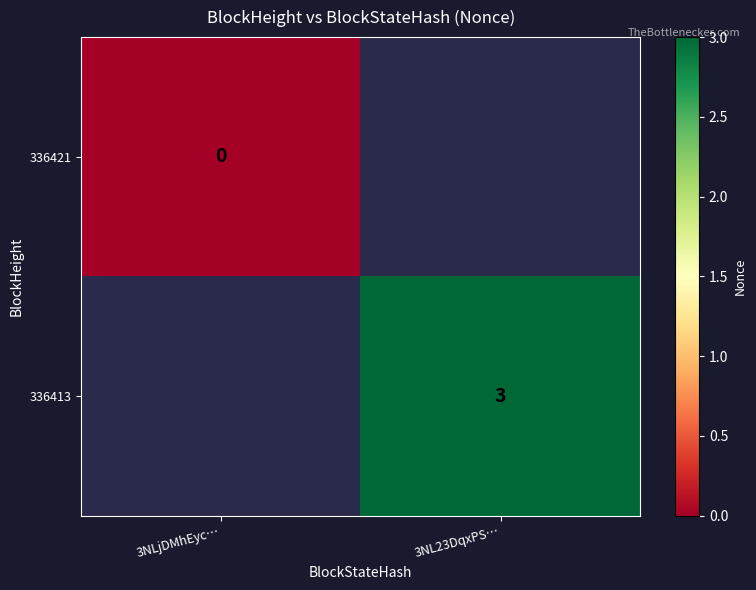

Which label corresponds to the largest value in the chart?

3NL23DqxPS…